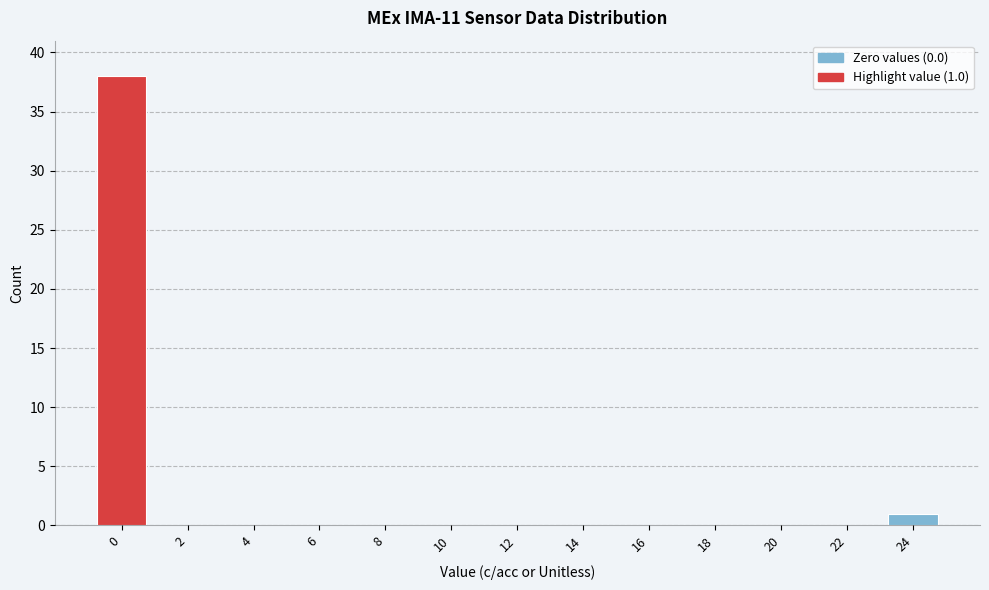

What is the greatest value displayed?

38